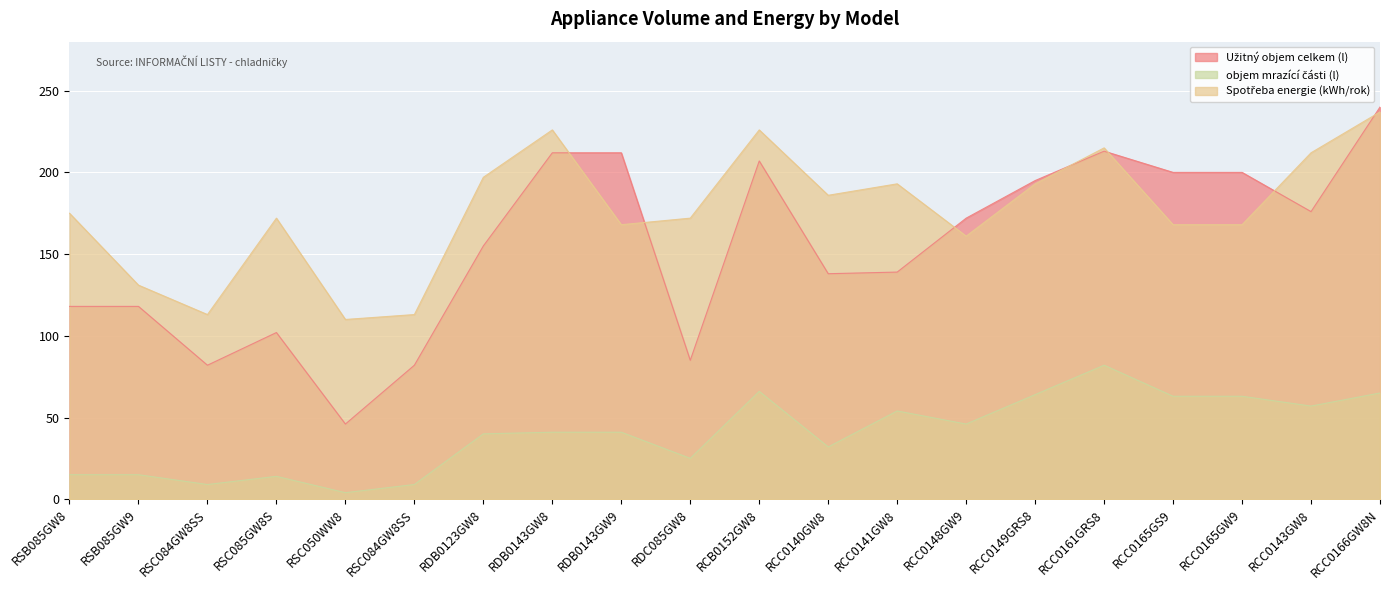

At how many categories does at least one series exceed 152?

16